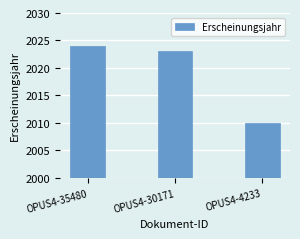

How many distinct data groups are displayed?

1